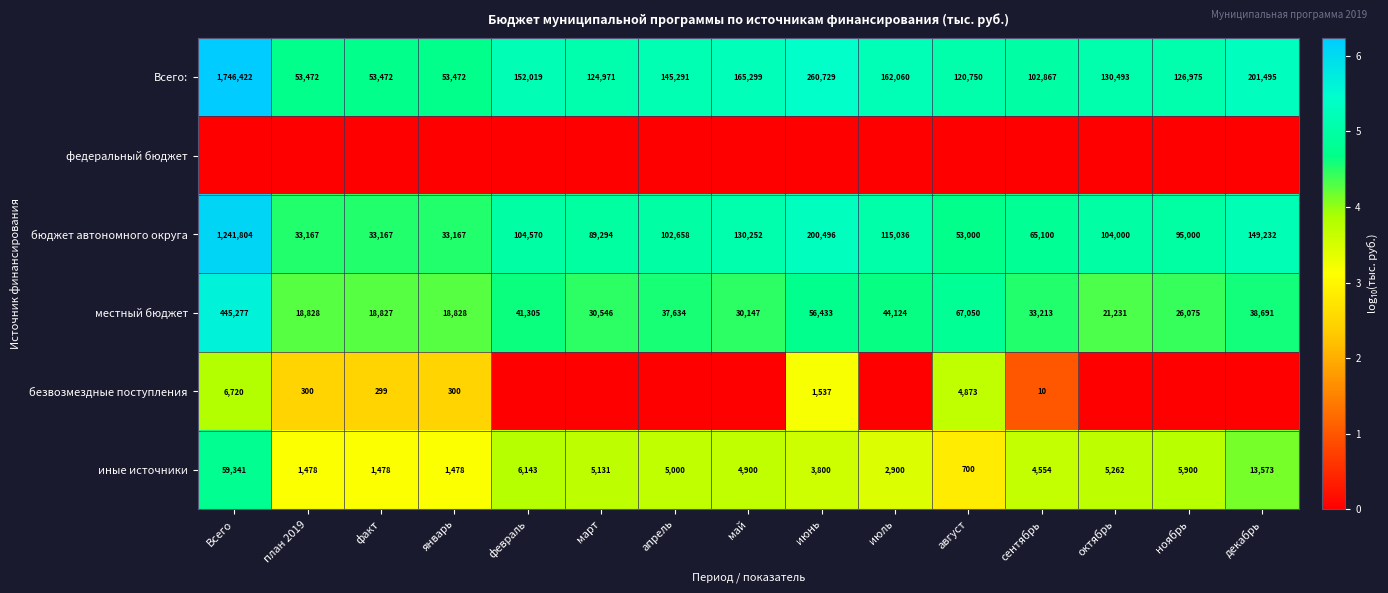

Is the value of бюджет автономного округа at август greater than the value of Всего: at январь?

No